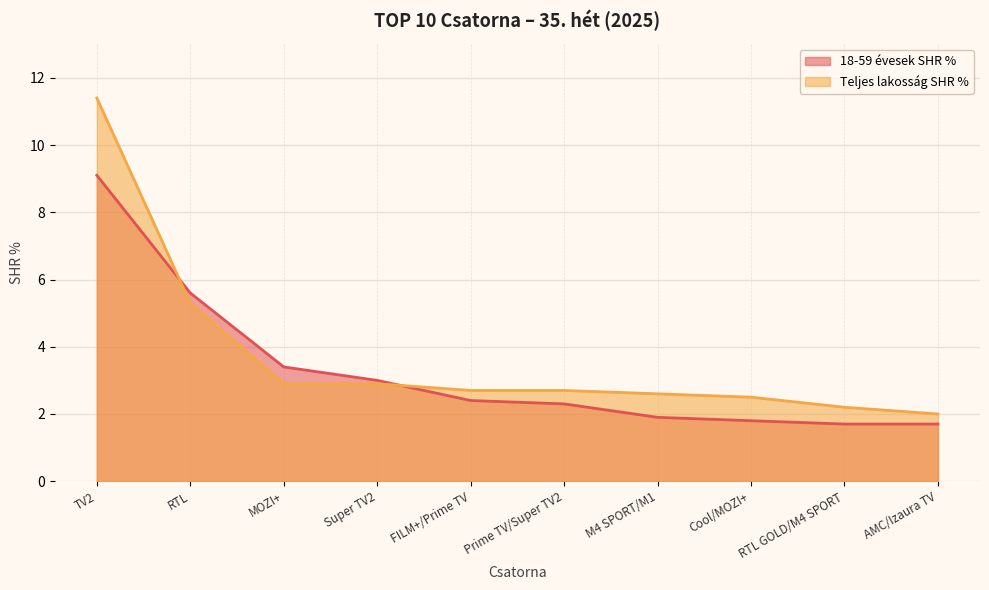

The value of 18-59 évesek SHR % at RTL GOLD/M4 SPORT is 1.7. True or false?

True